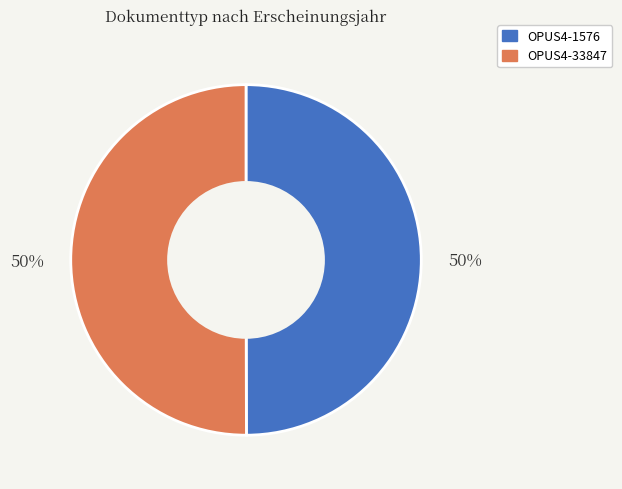

What is the ratio of the value at OPUS4-33847 to the value at OPUS4-1576?

1.0